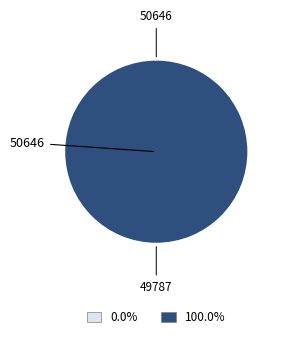

Do 50646 and 49787 together represent more than half of the pie?

Yes